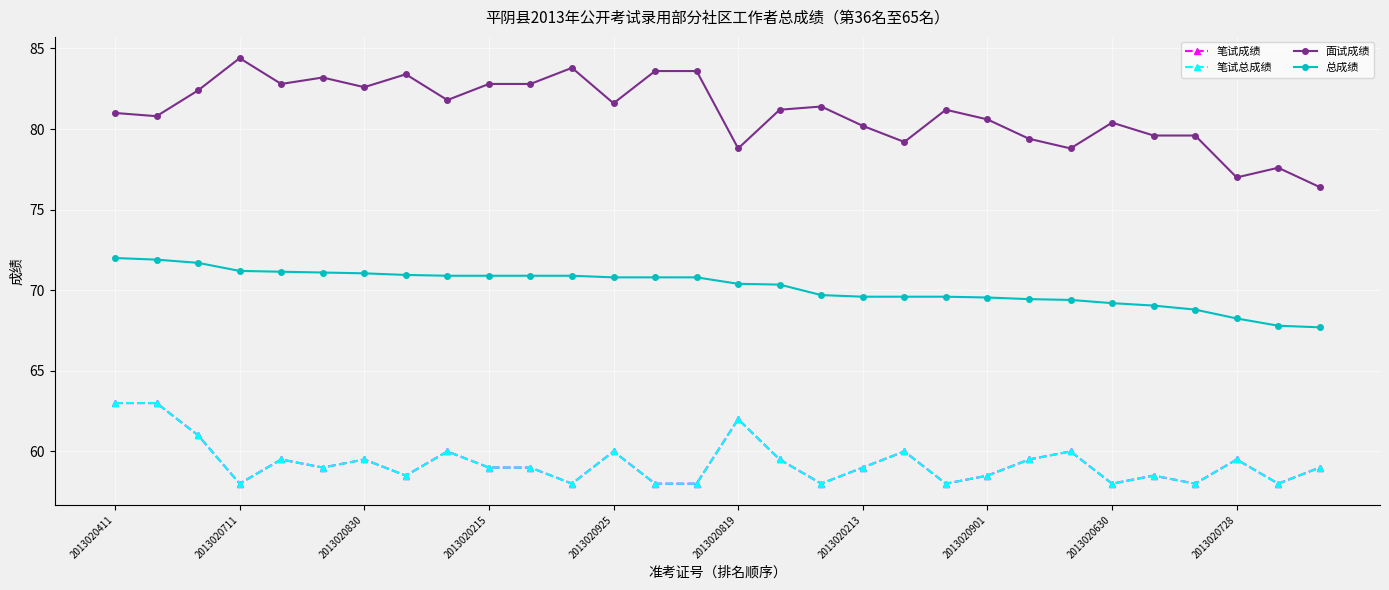

Is this an area chart (filled region under the line)?

No